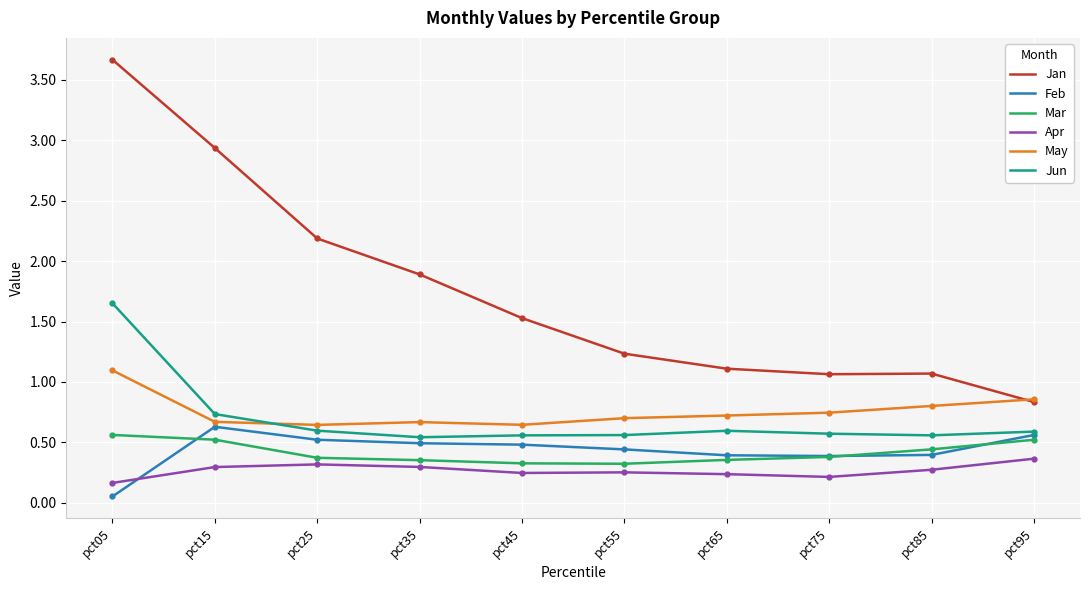

Which series has the largest range (max minus min)?

Jan